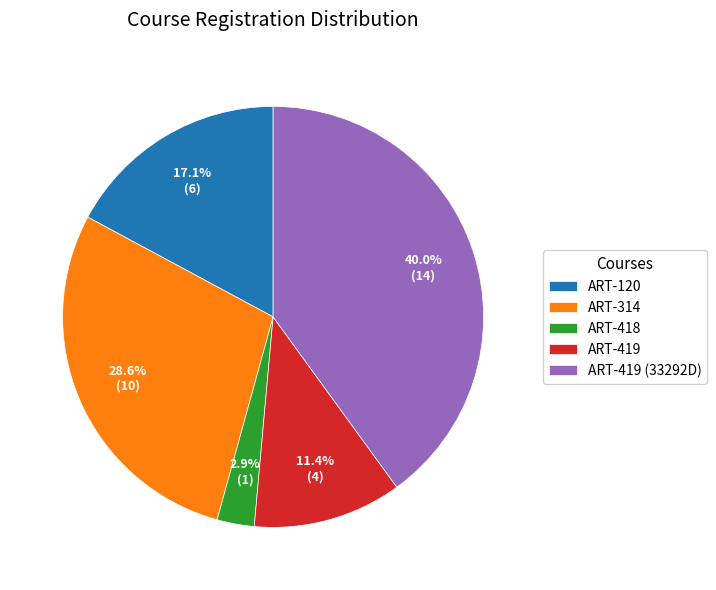

Is it true that ART-419 is 1% of the pie?

False